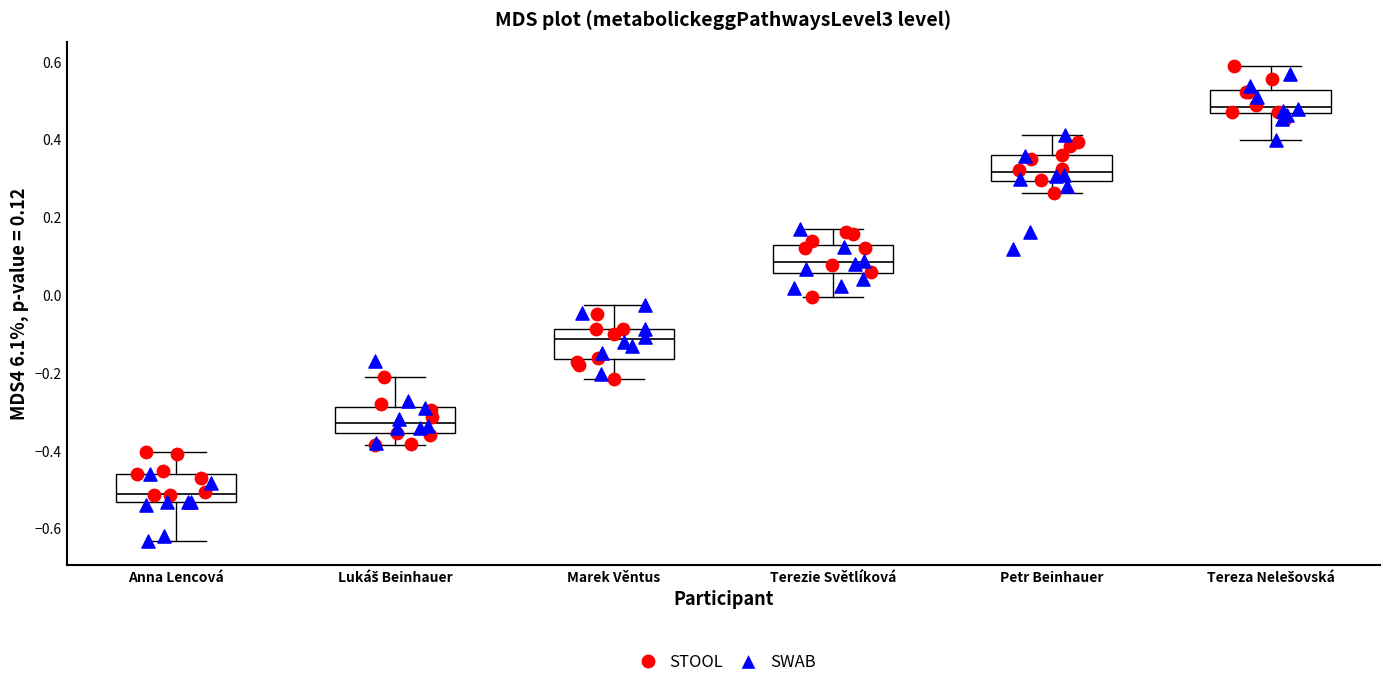

Where does the lower whisker of the box for Marek Věntus end on the y-axis? The values are not printed on the chart, so give them approximately, as read against the axis.

-0.22